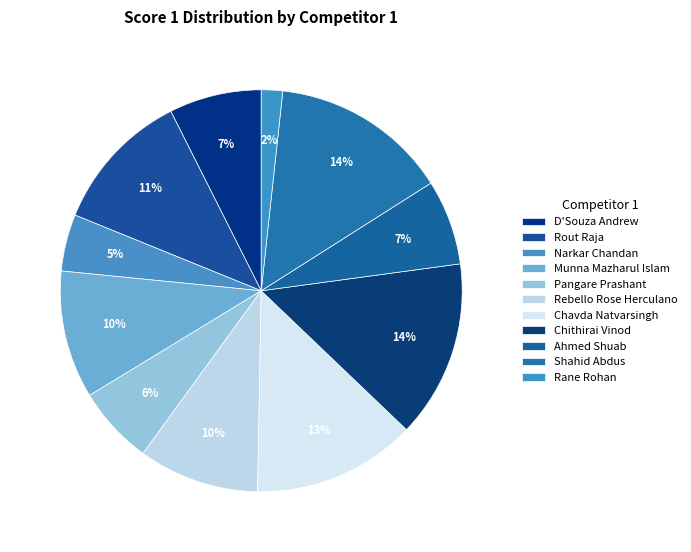

What is the ratio of the value at Shahid Abdus to the value at Chithirai Vinod?

1.0